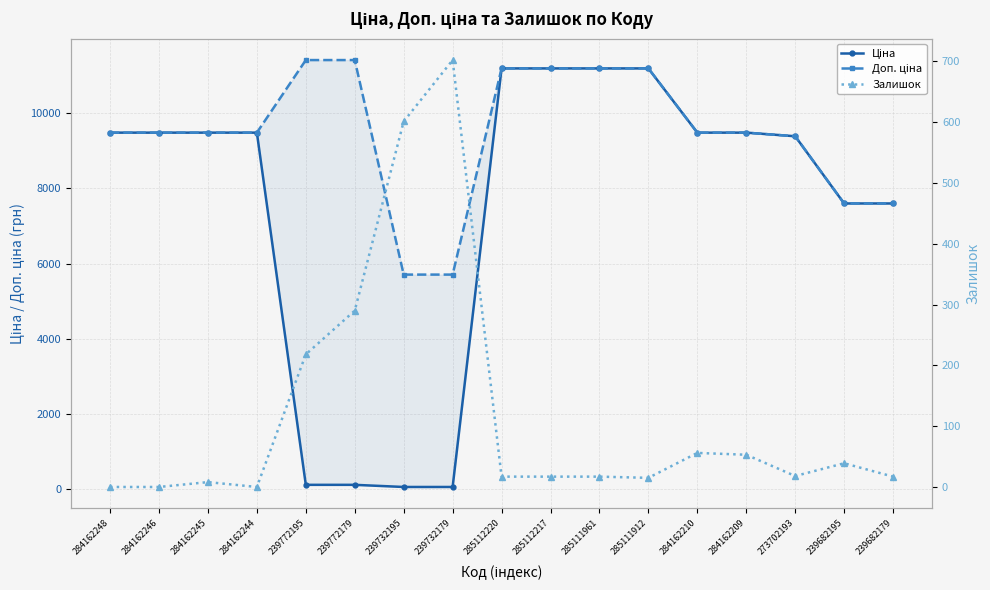

What is the difference between the maximum and minimum values in the Доп. ціна series?

5705.0